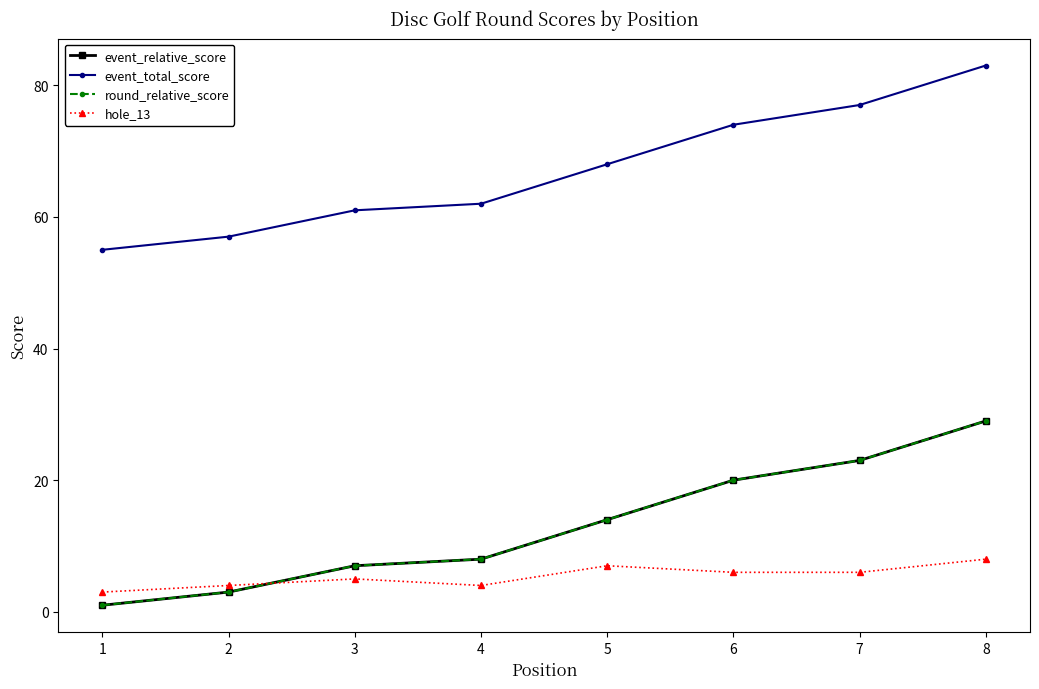

Reading left to right, list all the values displayed in this chart.

event_relative_score: 1=1	2=3	3=7	4=8	5=14	6=20	7=23	8=29
event_total_score: 1=55	2=57	3=61	4=62	5=68	6=74	7=77	8=83
round_relative_score: 1=1	2=3	3=7	4=8	5=14	6=20	7=23	8=29
hole_13: 1=3	2=4	3=5	4=4	5=7	6=6	7=6	8=8